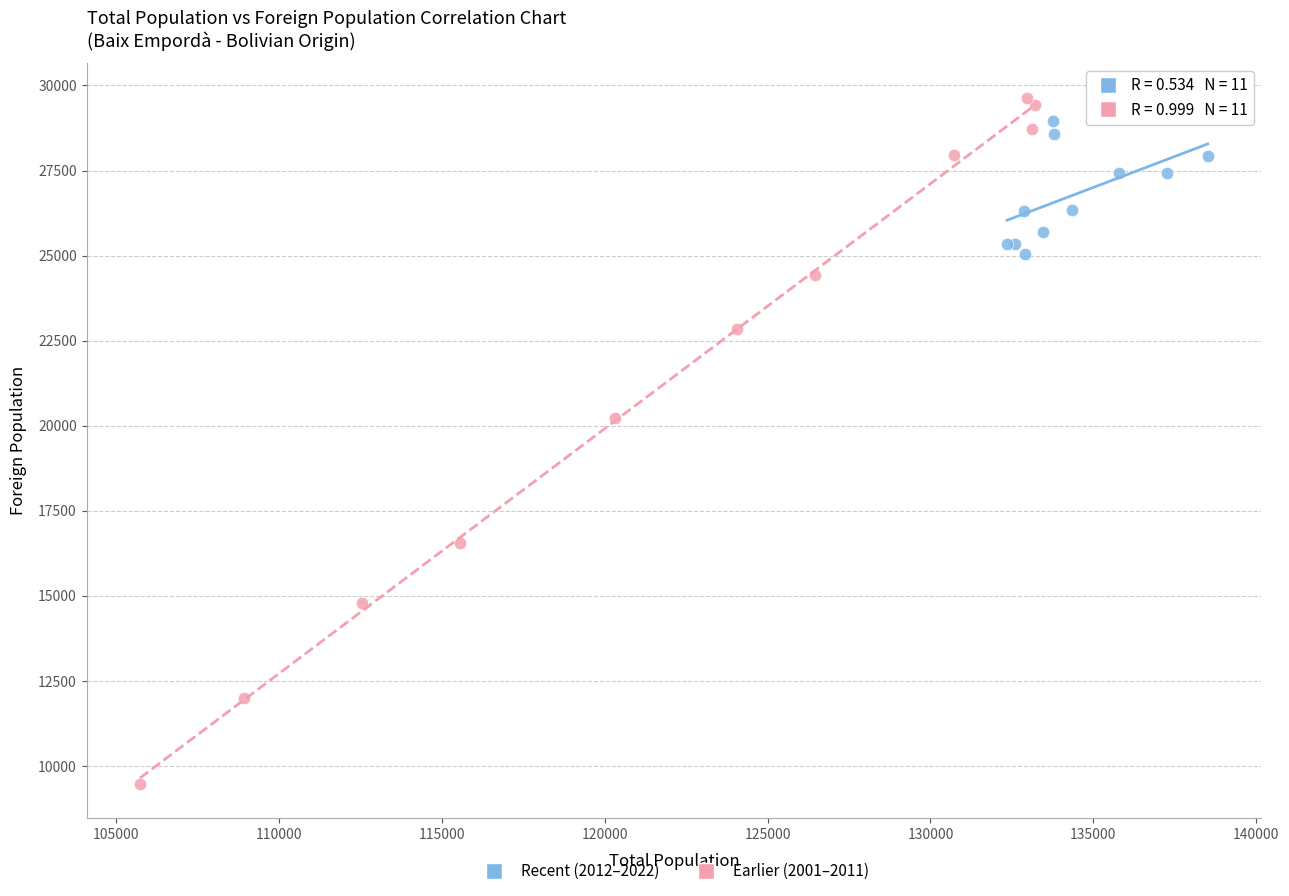

Which series contains the lowest Y value?

Earlier (2001–2011)